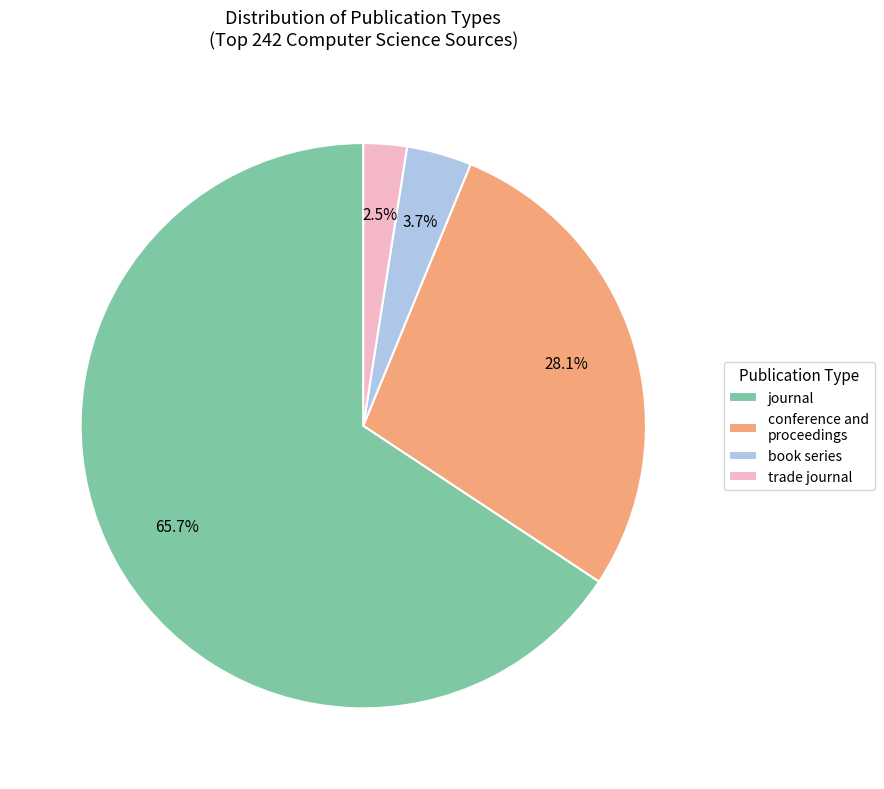

How many segments does this pie chart have?

4